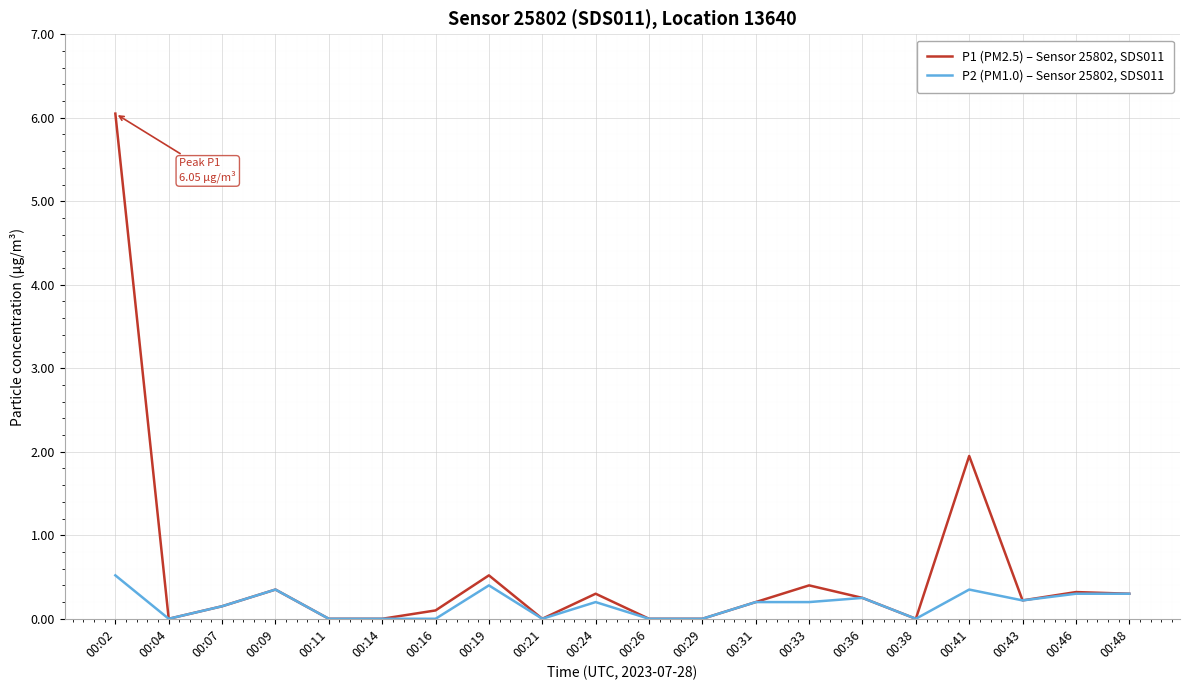

The value of P2 (PM1.0) – Sensor 25802, SDS011 at 00:46 is 0.3. True or false?

True